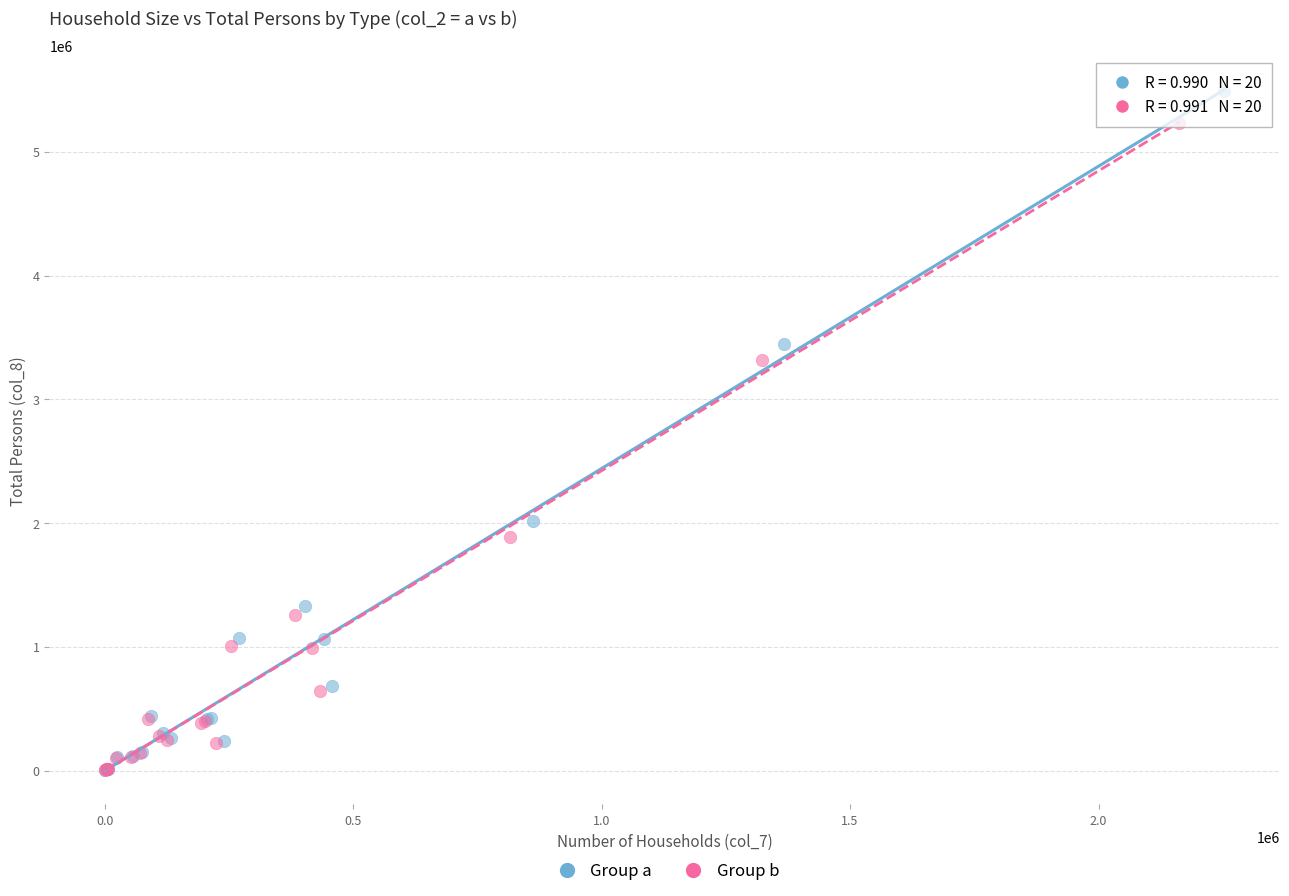

Which series reaches the maximum Y coordinate?

Group a